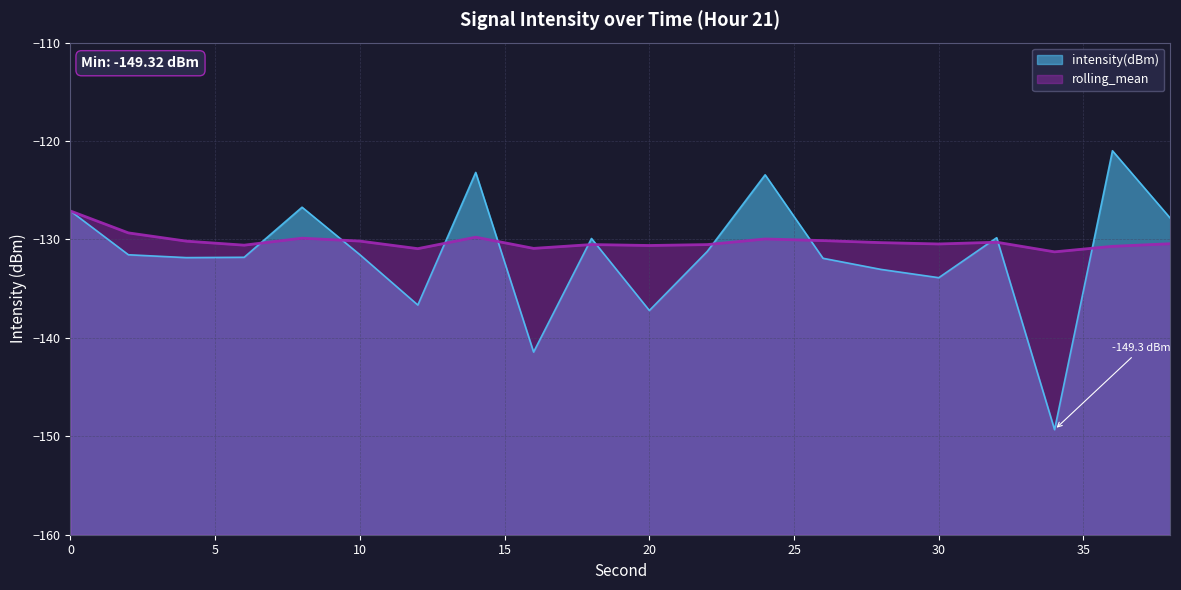

Which series has the largest range (max minus min)?

intensity(dBm)